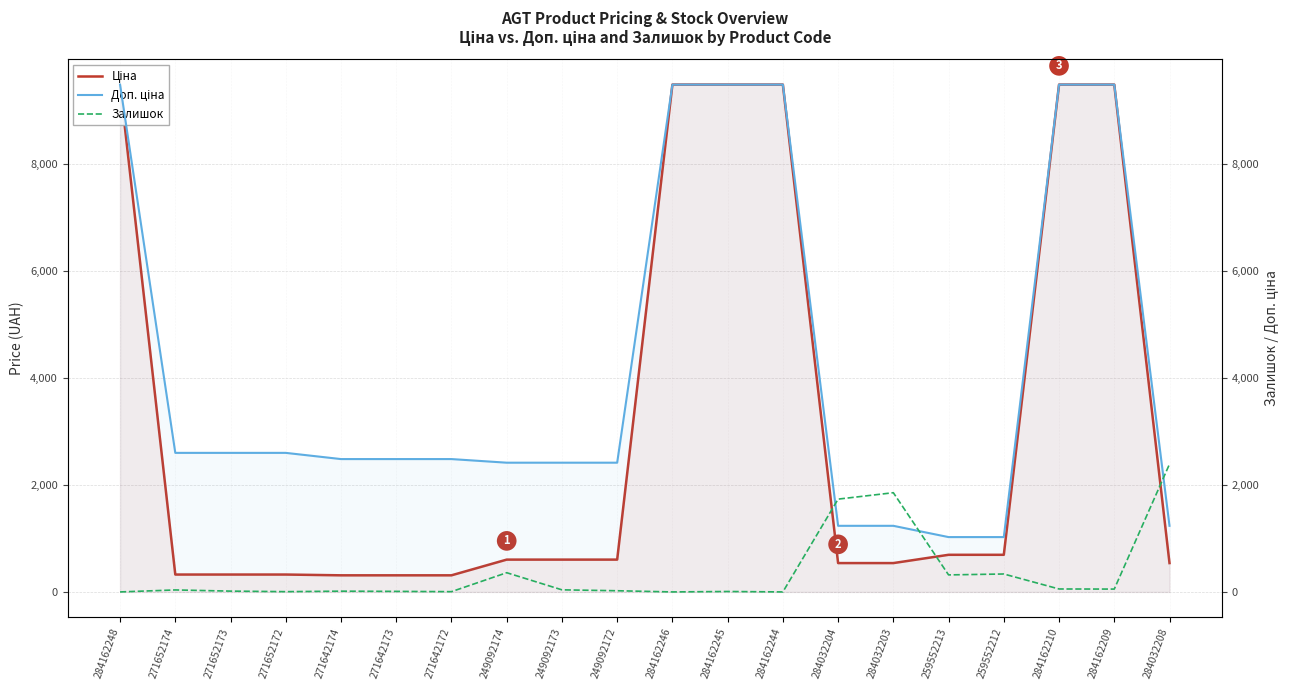

The value of Ціна at 284162209 is 15216.4. True or false?

False